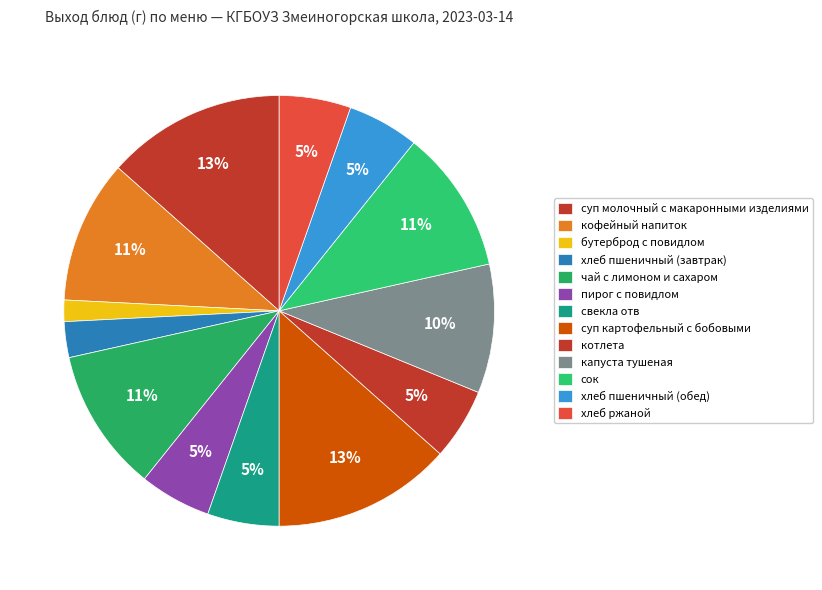

Count the number of slices in the pie.

13